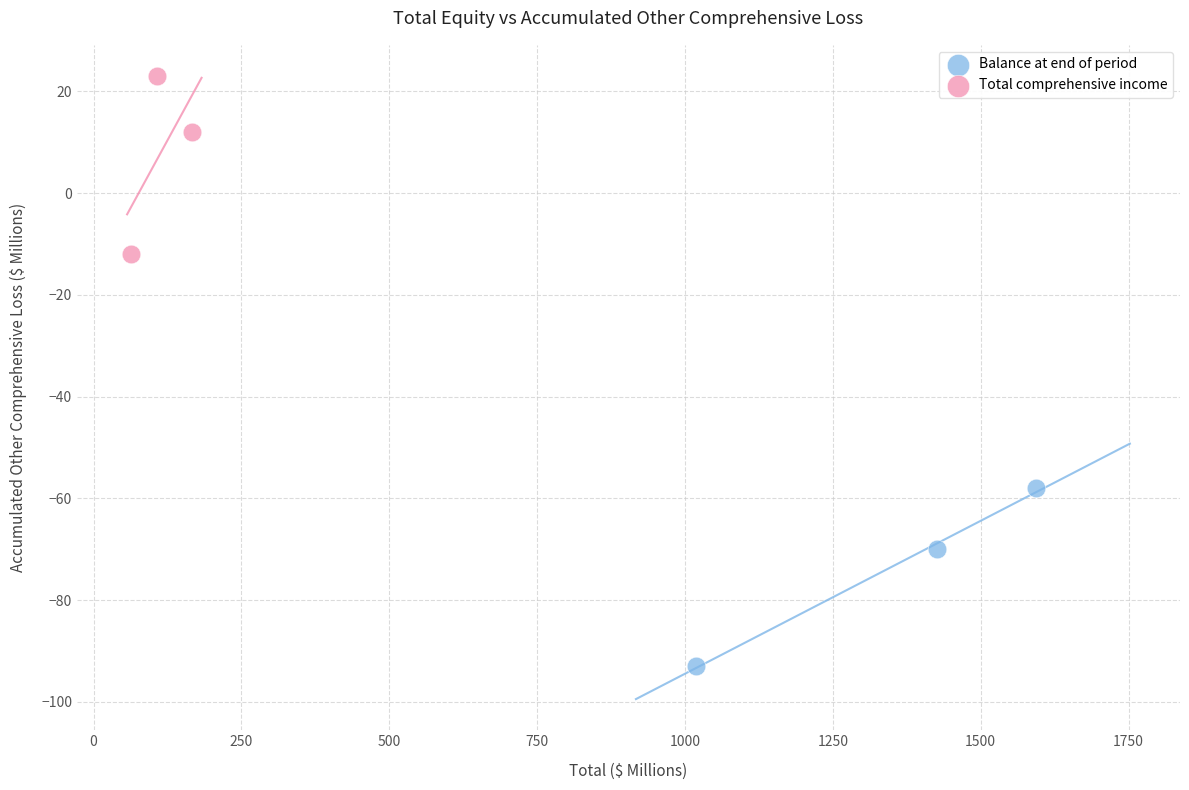

Which series reaches the maximum Y coordinate?

Total comprehensive income